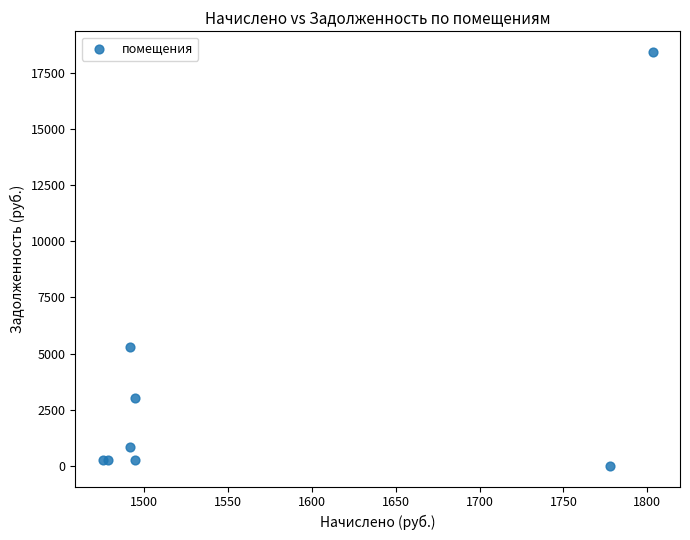

What Y value in the scatter plot is closest to 9217?

5297.7